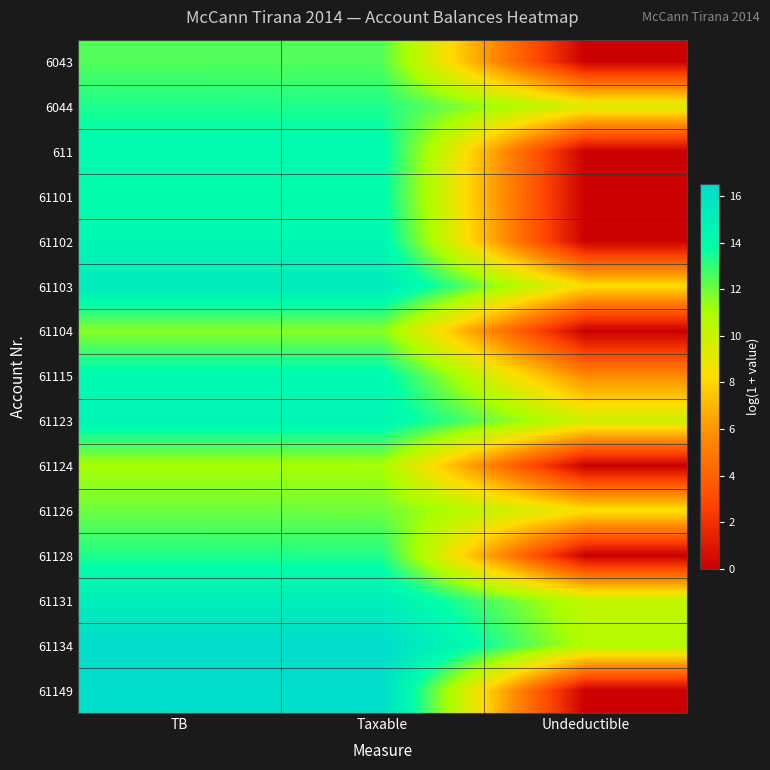

At how many categories does at least one series exceed 3?

3